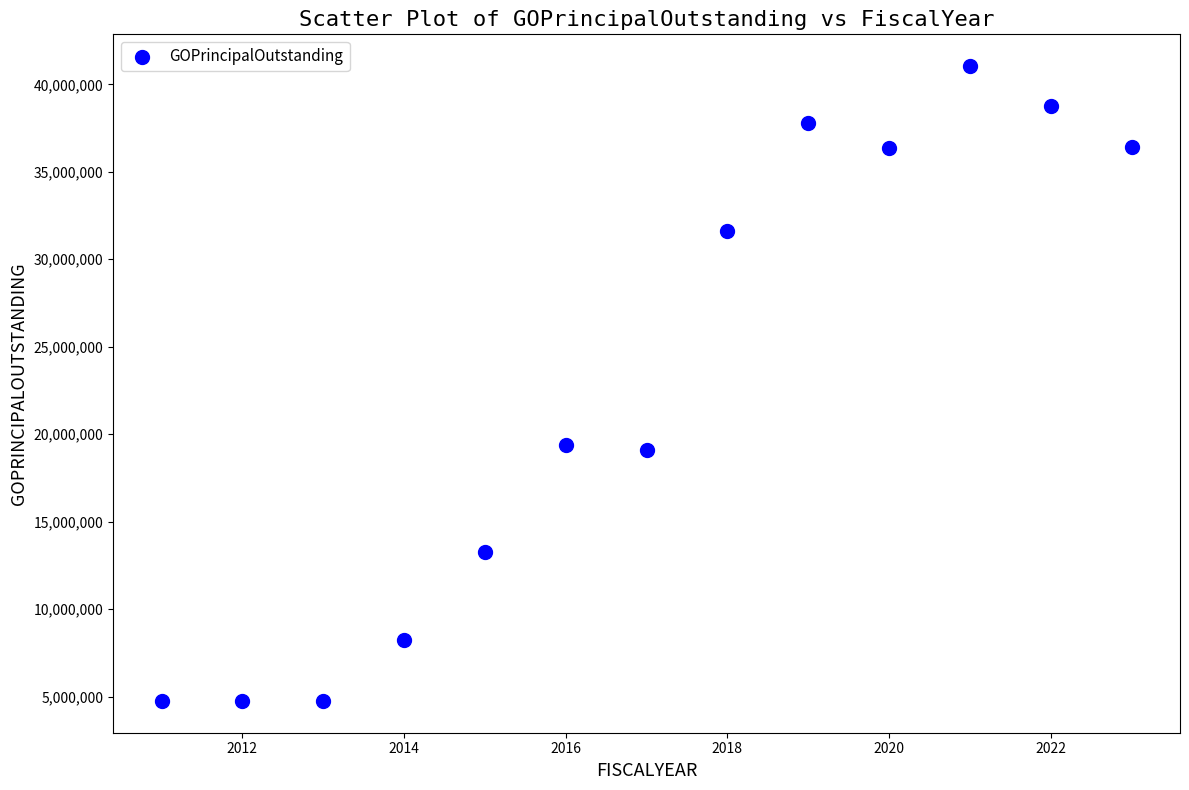

What is the range of X values (max minus min)?

12